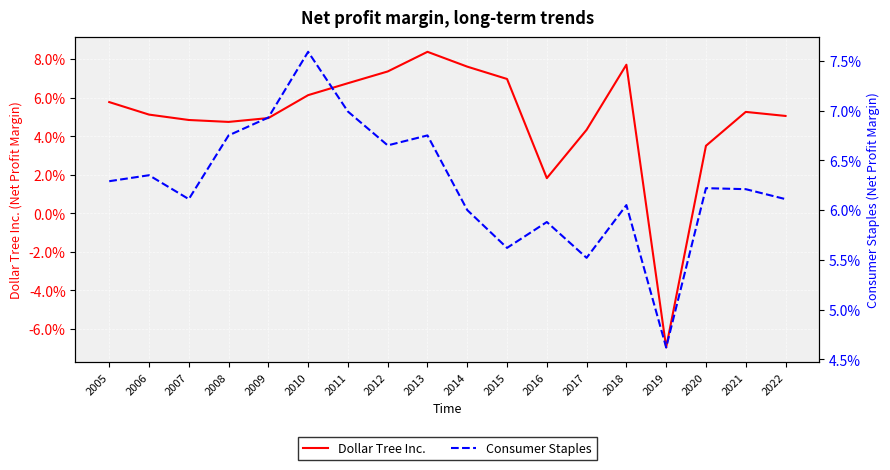

How many series are shown in this chart?

2